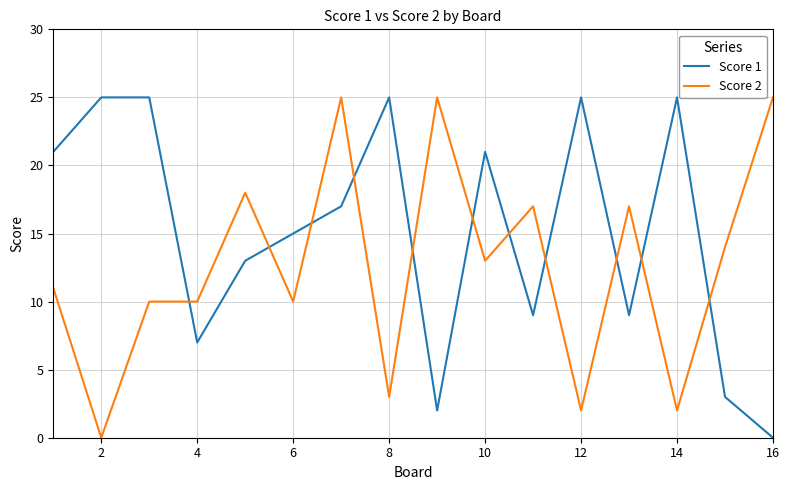

Rank the series by their average value, from lowest to highest.

Score 2, Score 1